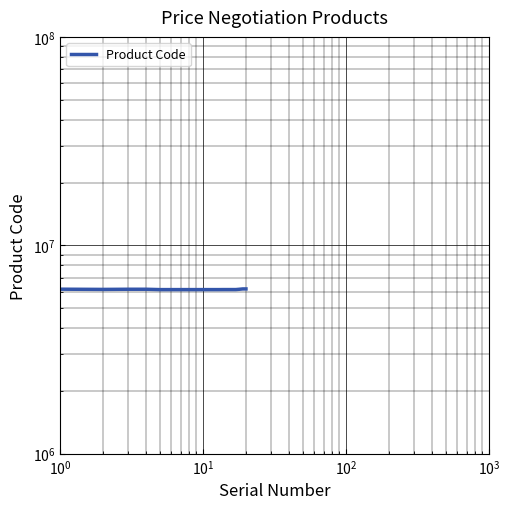

Where is the first local minimum?

$\mathdefault{10^{0}}$